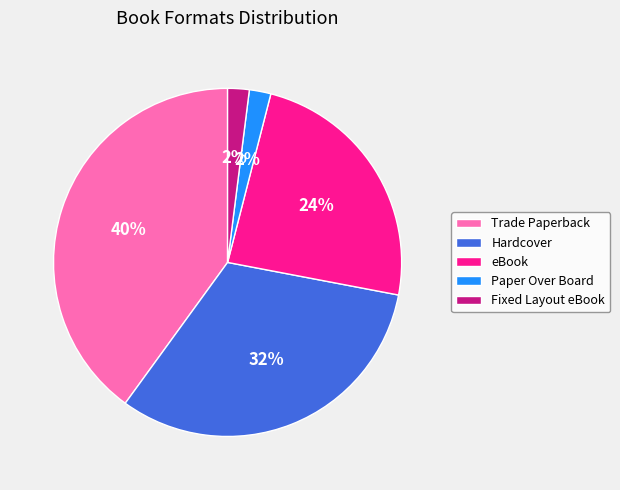

To the nearest percent, what percentage of the pie is Fixed Layout eBook?

2%